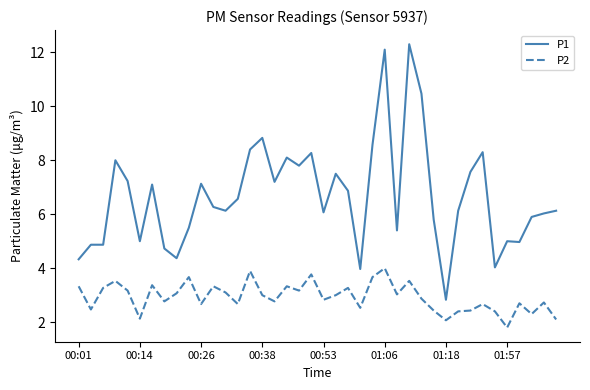

True or false: P2 and P1 cross at least once.

False